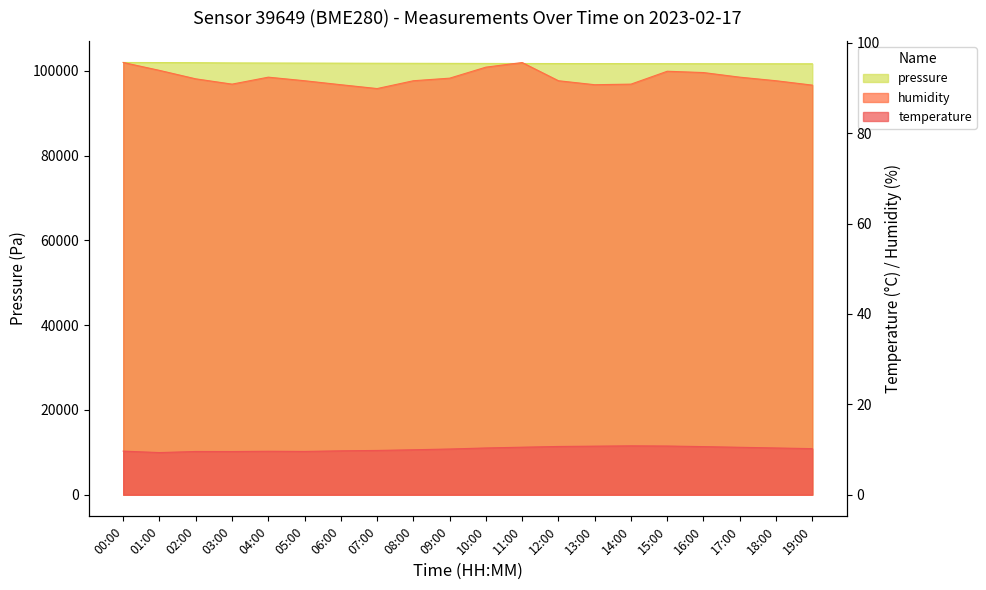

The humidity series shows 144.9 at 01:00. True or false?

False